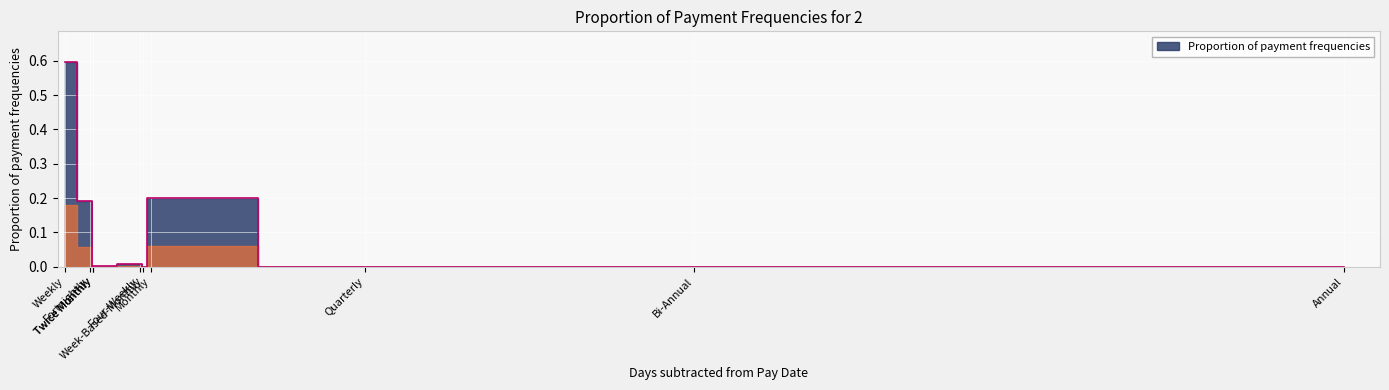

What is the difference between the maximum and minimum values?

0.6